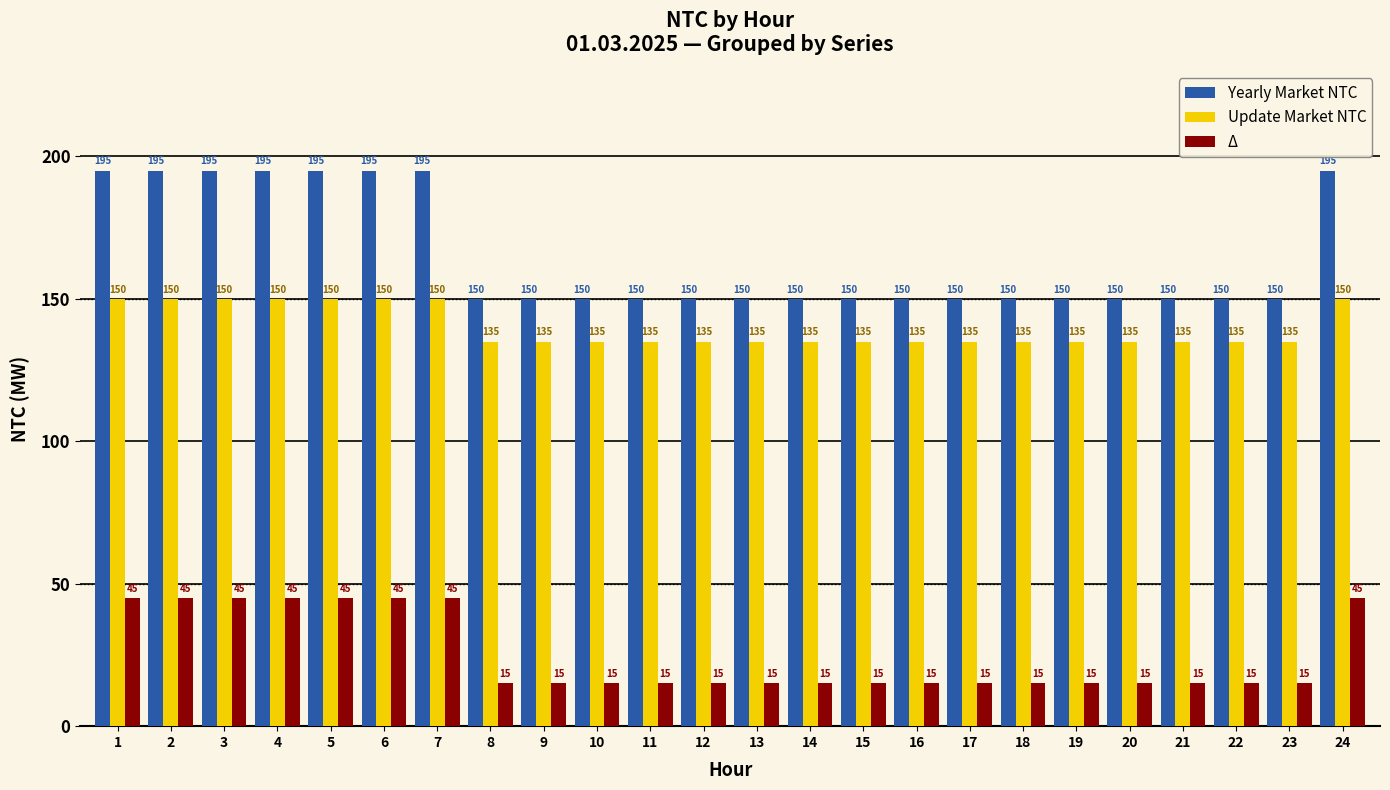

What is the difference between the Δ values at 2 and 11?

30